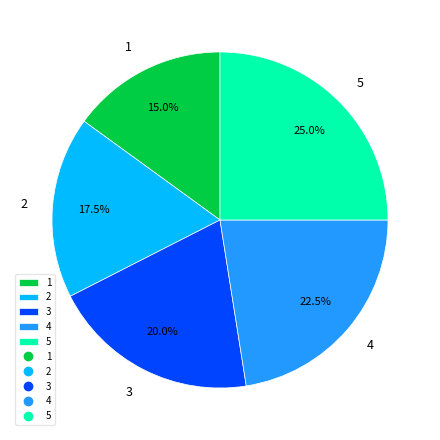

How many segments does this pie chart have?

5